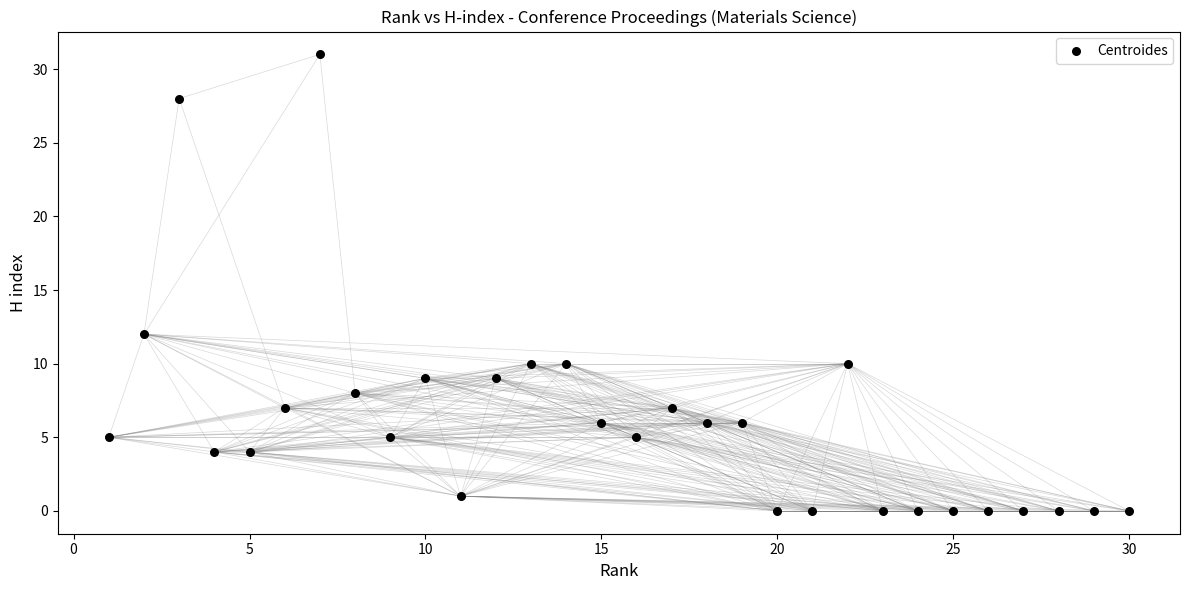

What Y value in the scatter plot is closest to 15?

12